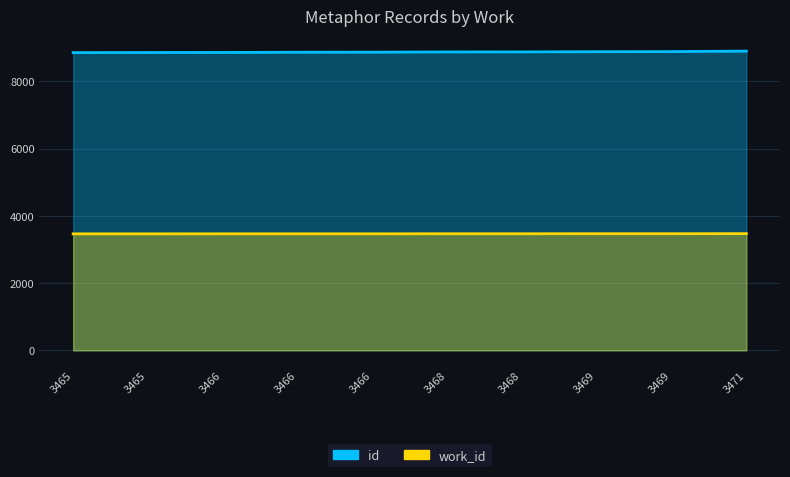

Which category has the lowest value in the id series?

3465